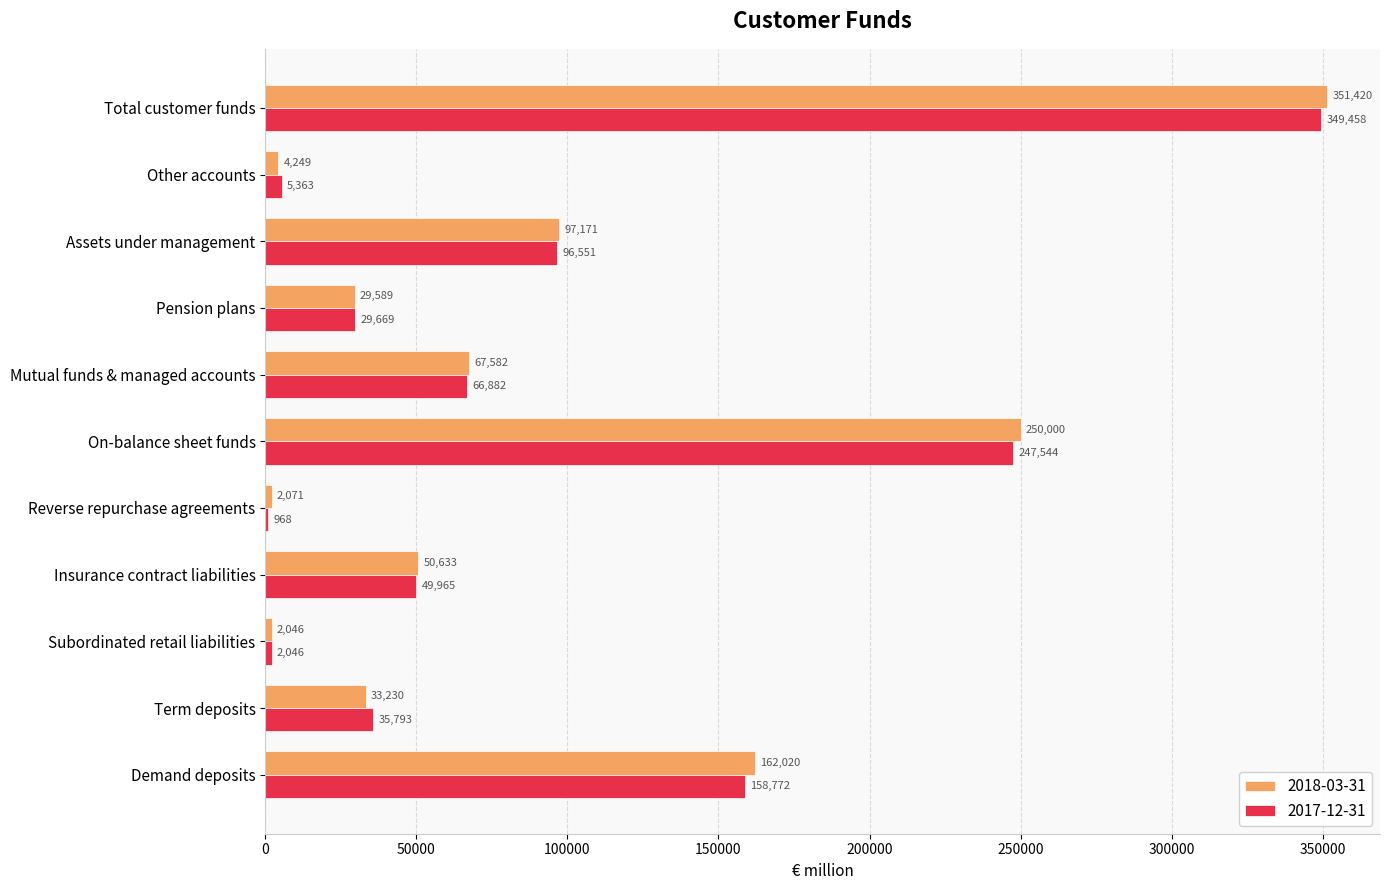

True or false: 2018-03-31 has a value of 250000 at On-balance sheet funds.

True